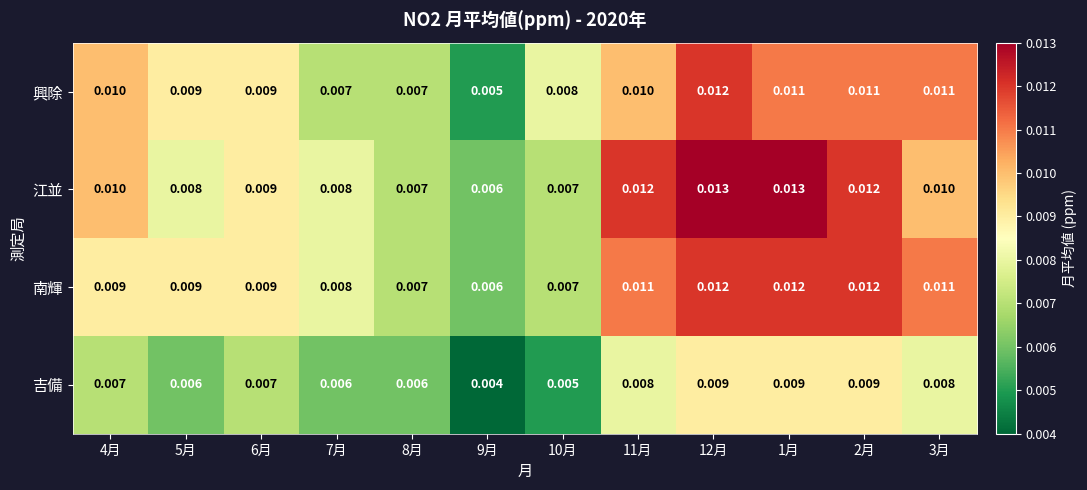

At how many categories does at least one series exceed 0?

12